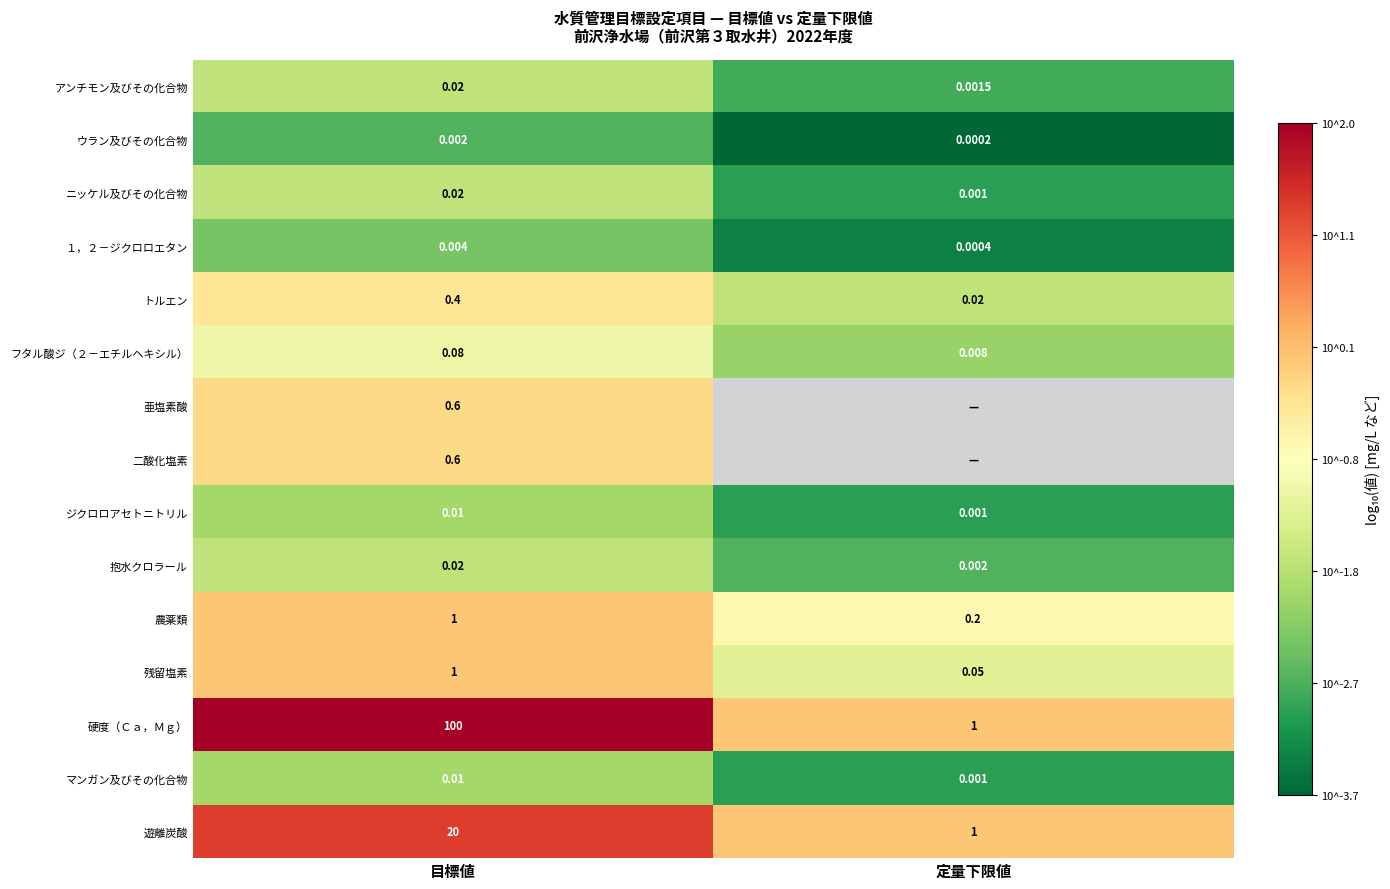

Rank the categories by １，２－ジクロロエタン value from highest to lowest.

目標値, 定量下限値